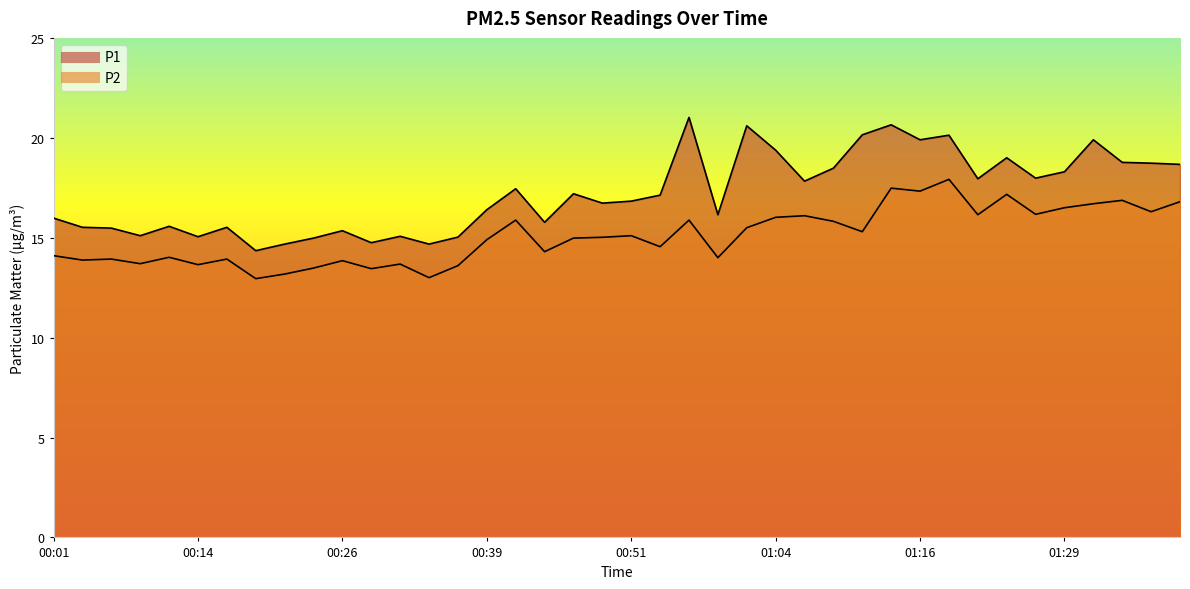

What position from the right is 00:34?

27